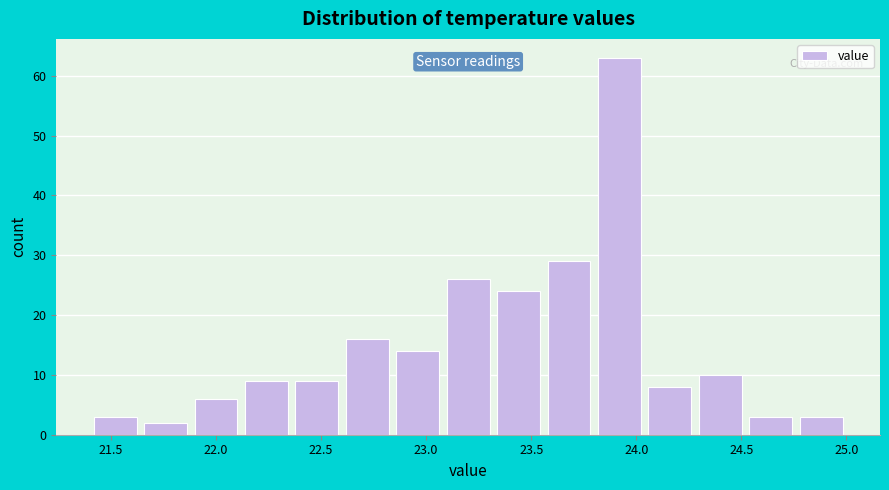

Which range on the x-axis has the tallest bar?

23.80 to 24.04